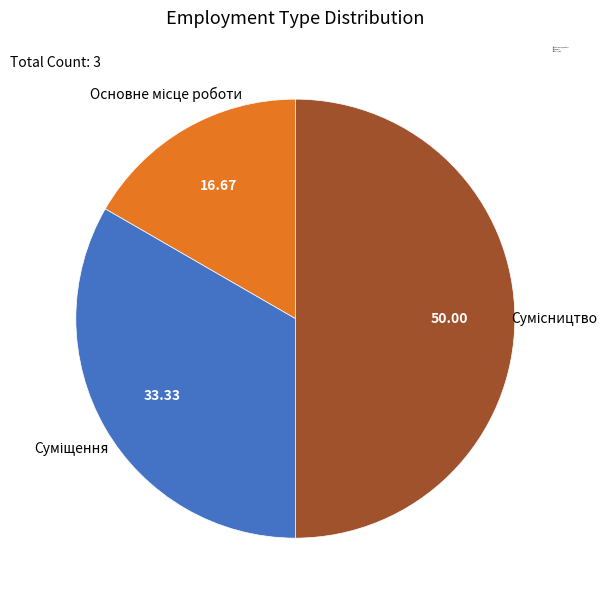

Between Сумісництво and Основне місце роботи, which is larger?

Сумісництво